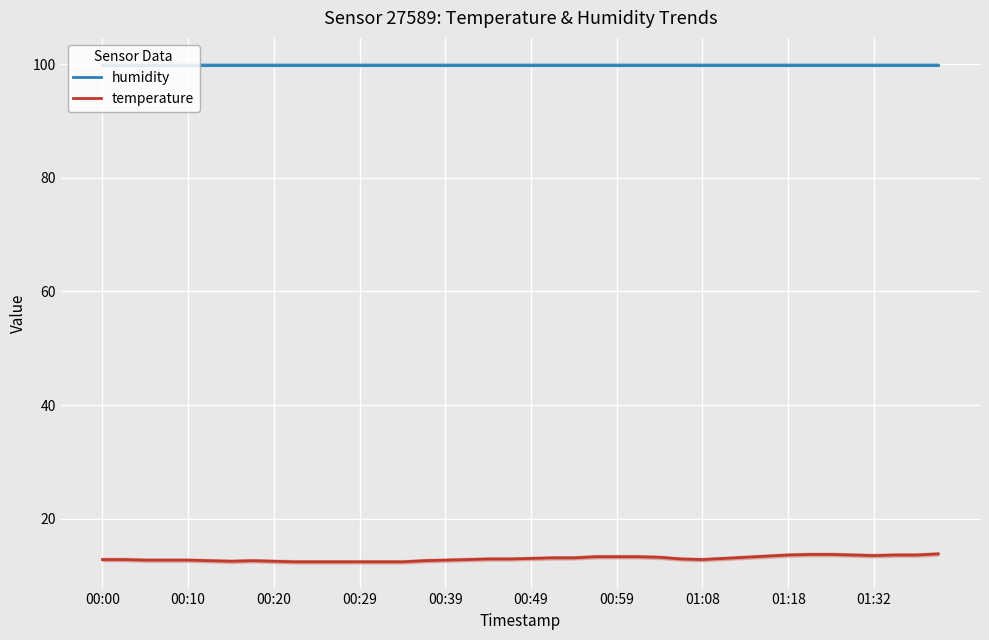

What is the lowest value of the humidity series?

99.9